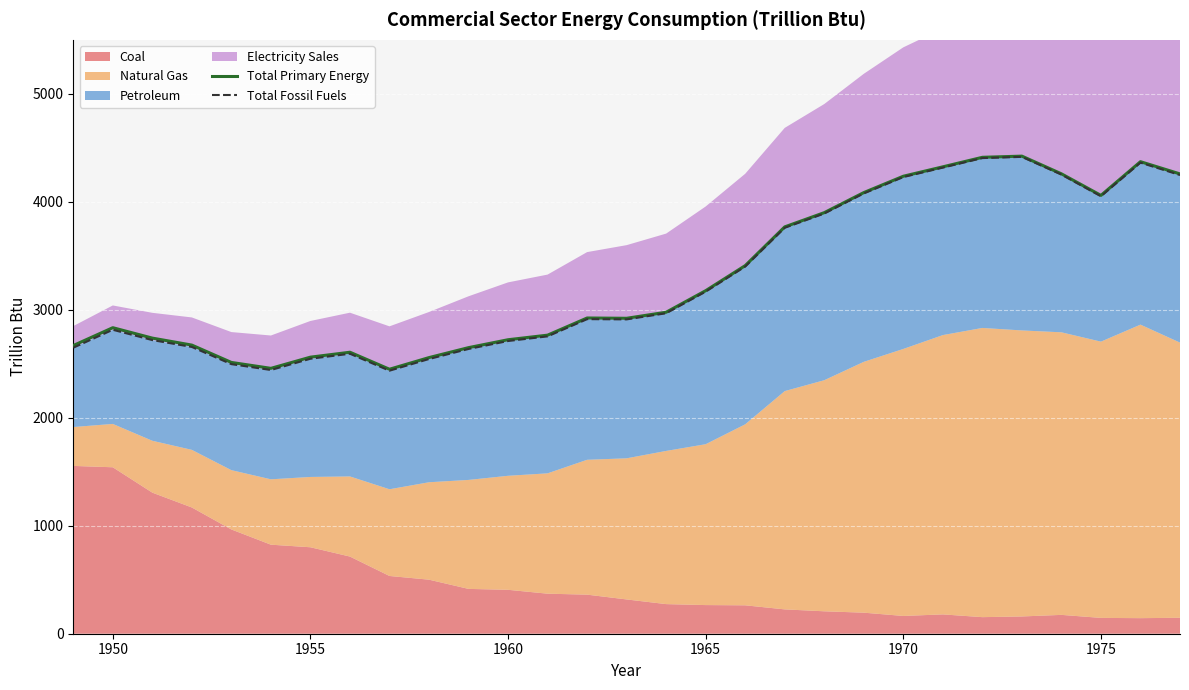

The Total Fossil Fuels series shows 4229.3 at 1970. True or false?

True